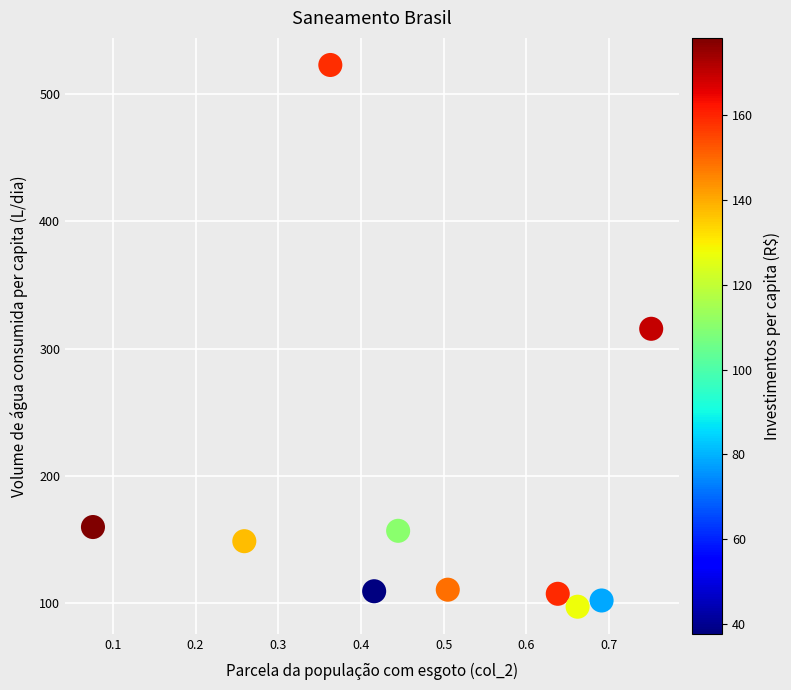

What is the range of Y values (max minus min)?

425.5